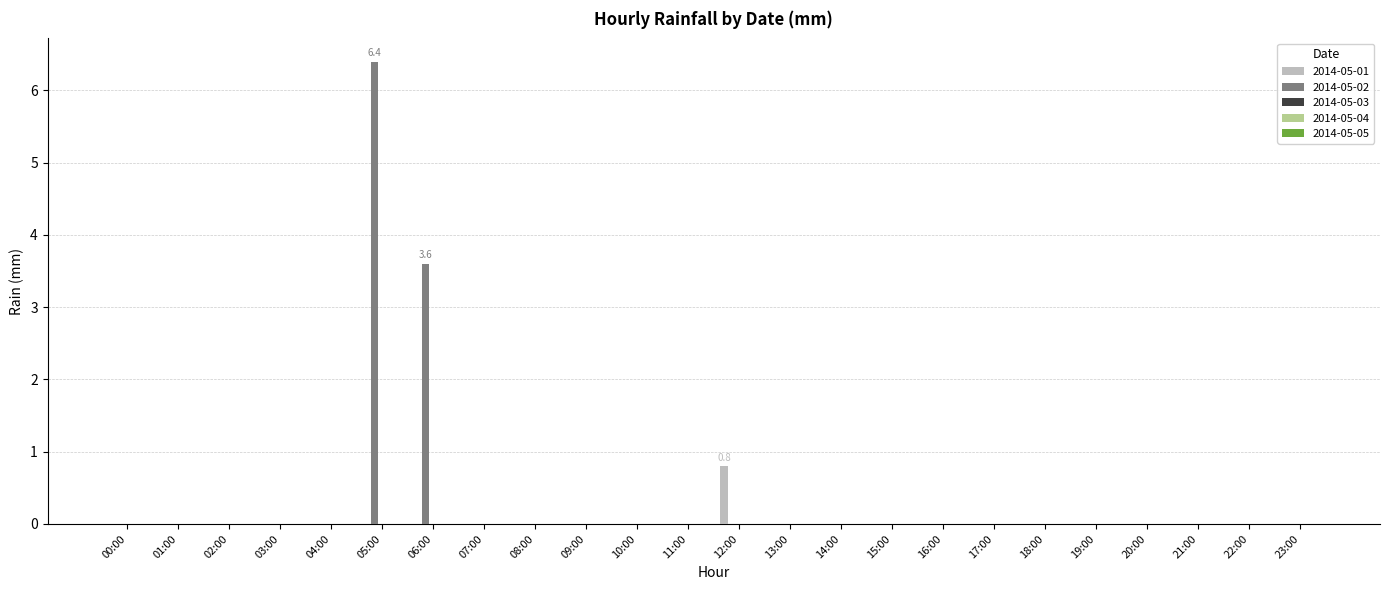

What is the greatest value displayed?

6.4